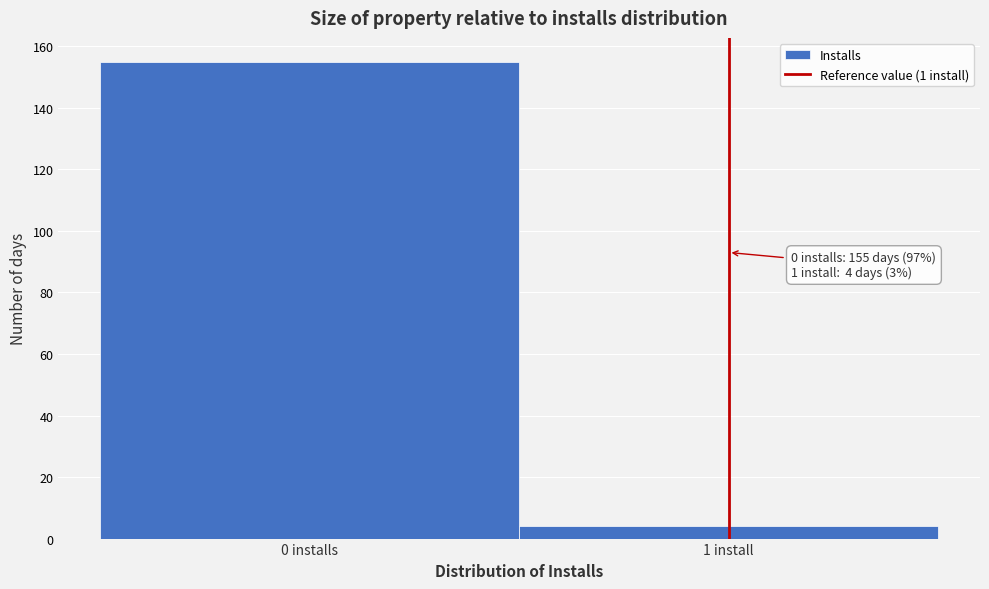

Reading left to right, extract all data points from this chart.

155	4